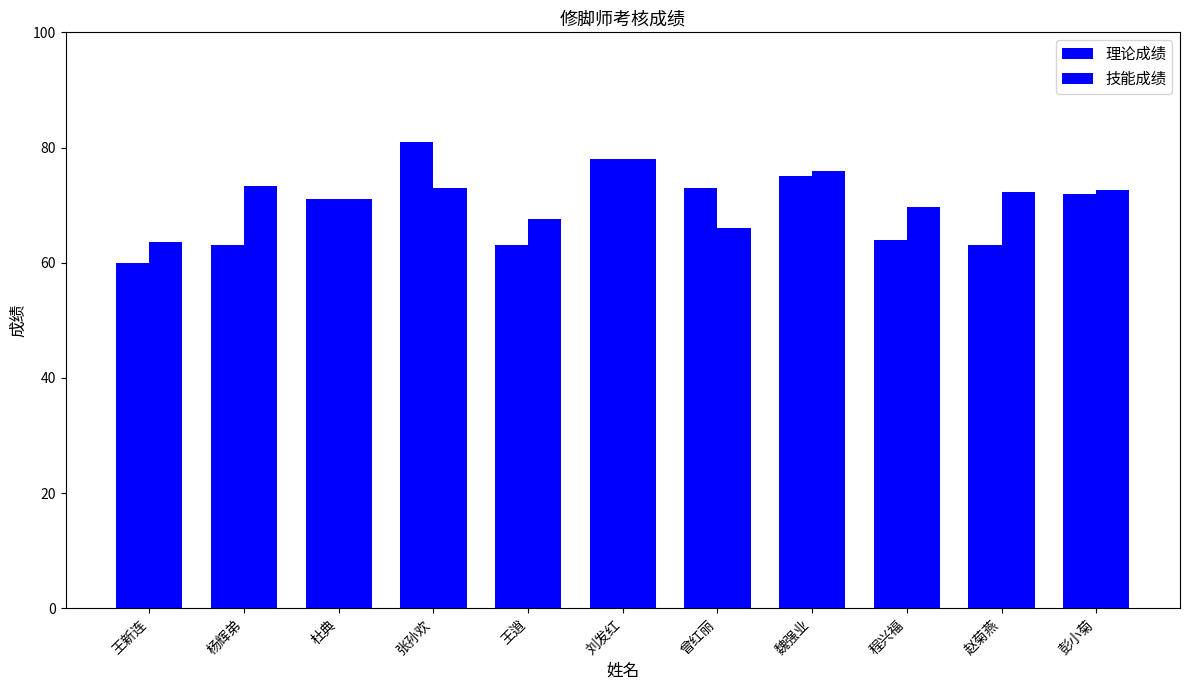

How many series are shown in this chart?

2